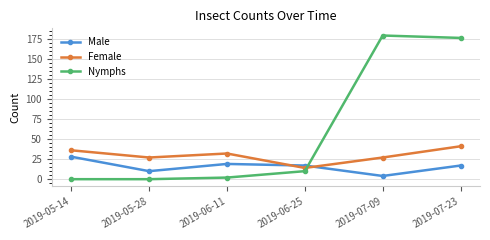

The Female series shows 20 at 2019-06-25. True or false?

False